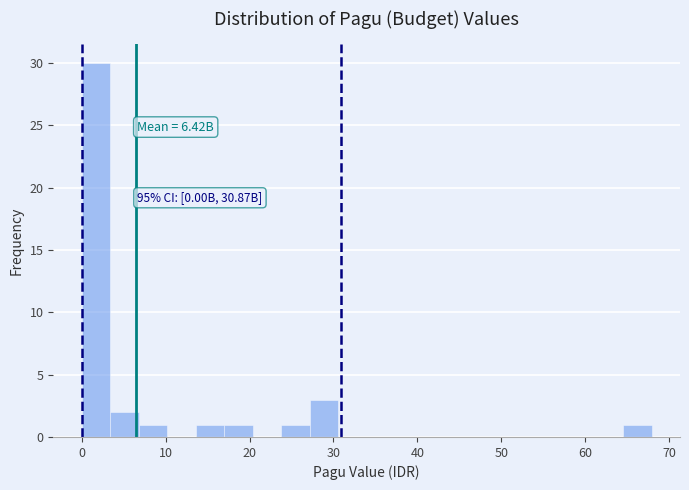

Read against the x-axis, roughly where is the centre of the tallest bar?

2